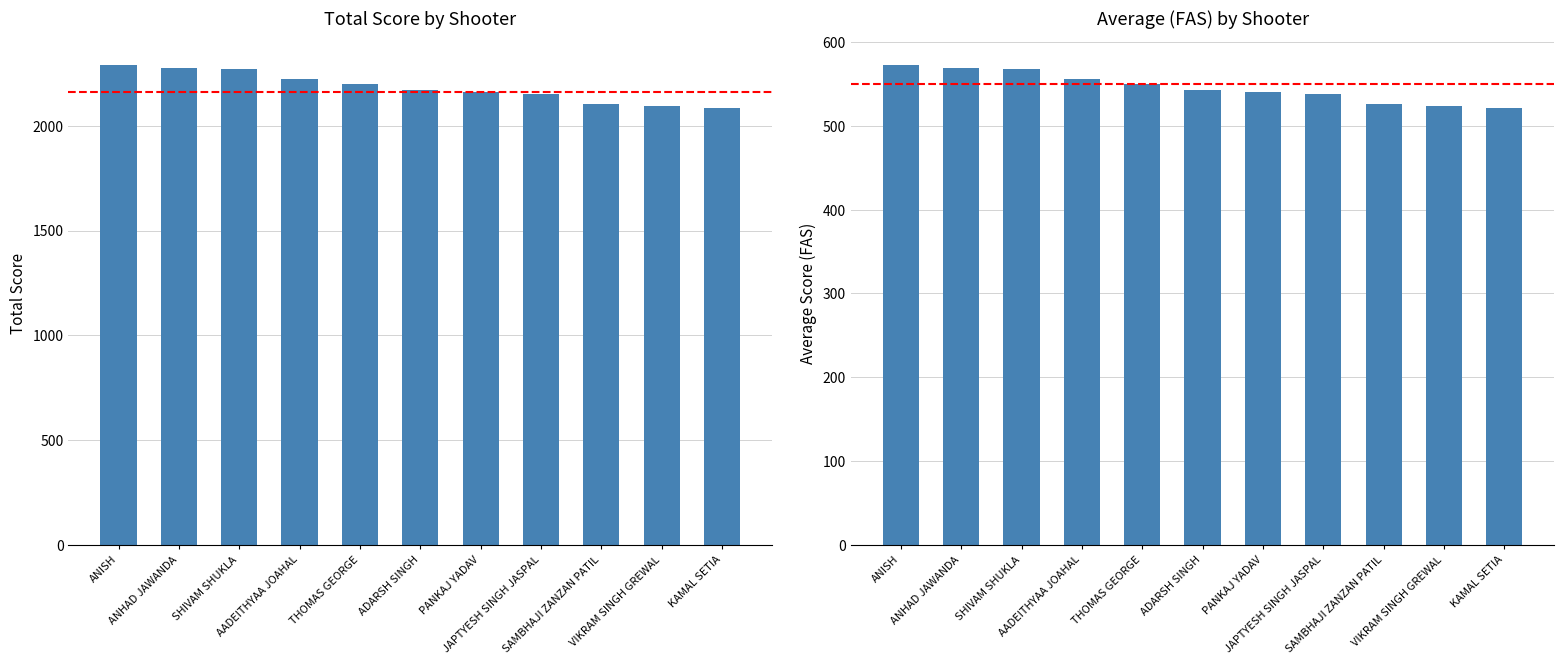

True or false: TOTAL has a value of 2271.5 at SHIVAM SHUKLA.

True